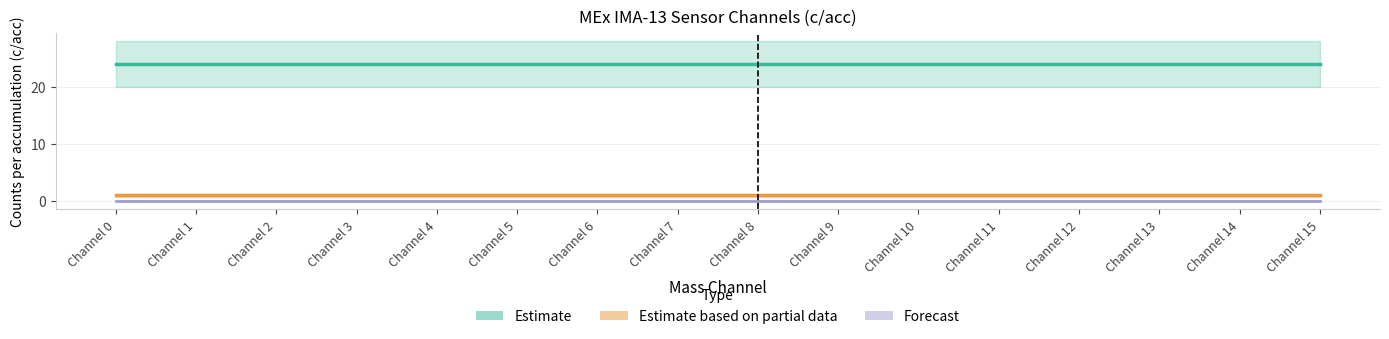

The value of Estimate at Channel 1 is 6. True or false?

False